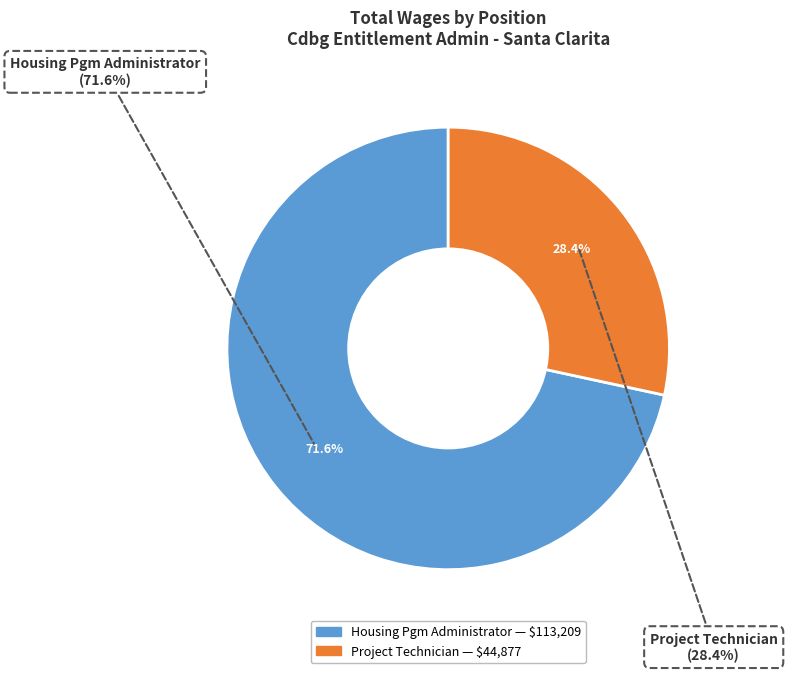

What percentage is the Housing Pgm Administrator slice, to the nearest percent?

72%